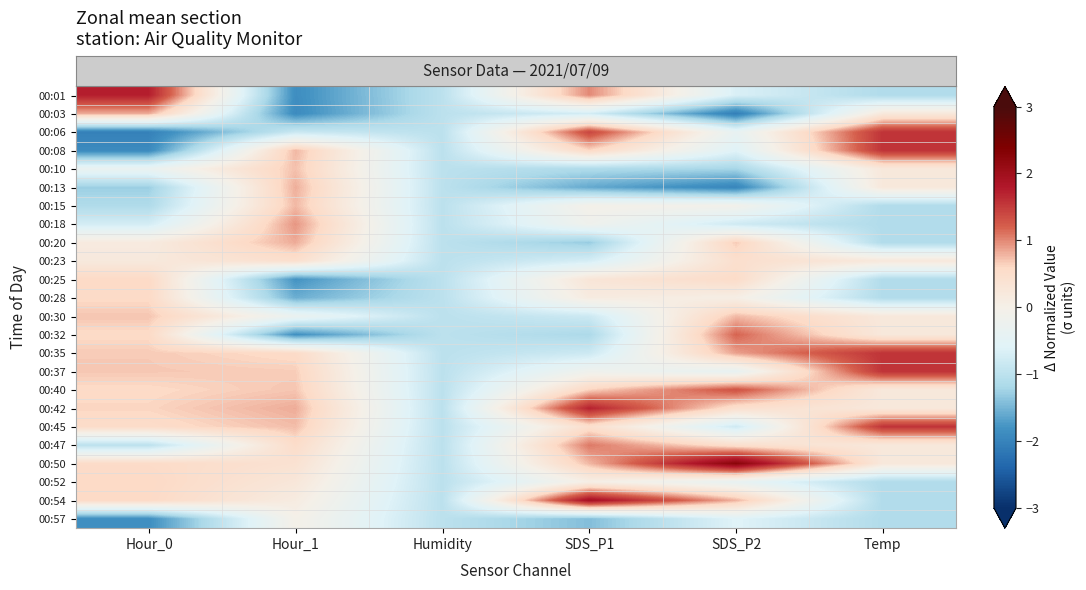

At how many categories does at least one series exceed 0?

5